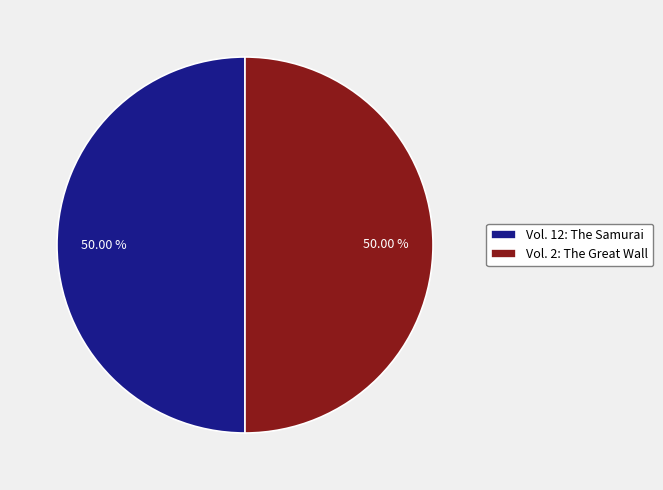

Do Vol. 2: The Great Wall and Vol. 12: The Samurai together represent more than half of the pie?

Yes